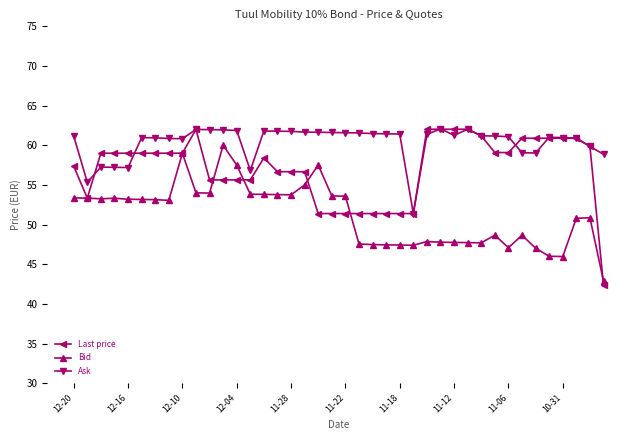

What is the value of the Ask point at the 15th from the left?

61.8